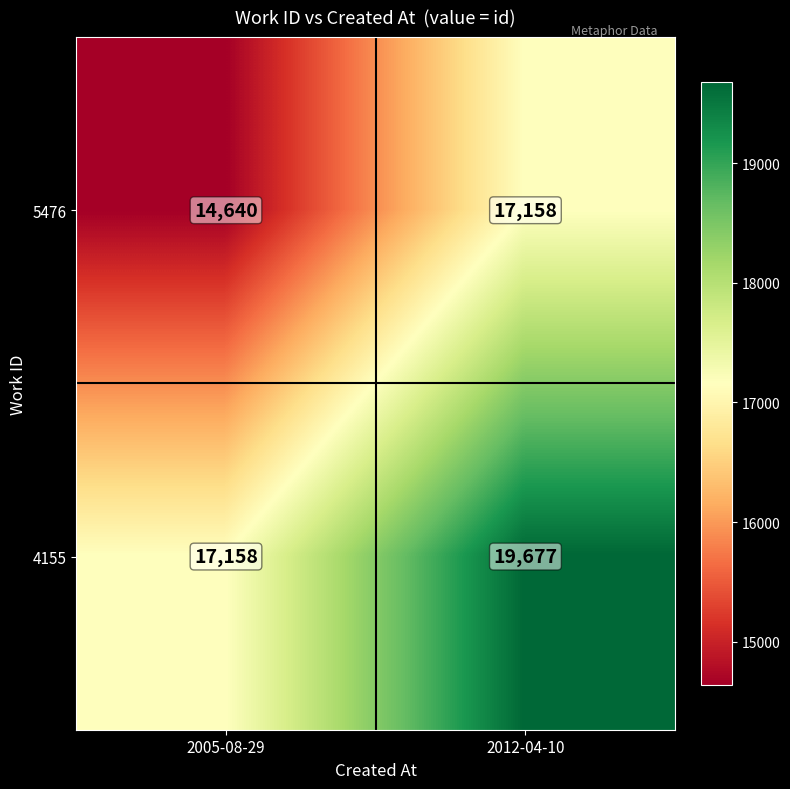

What is the difference between the maximum and minimum values in the 5476 series?

2518